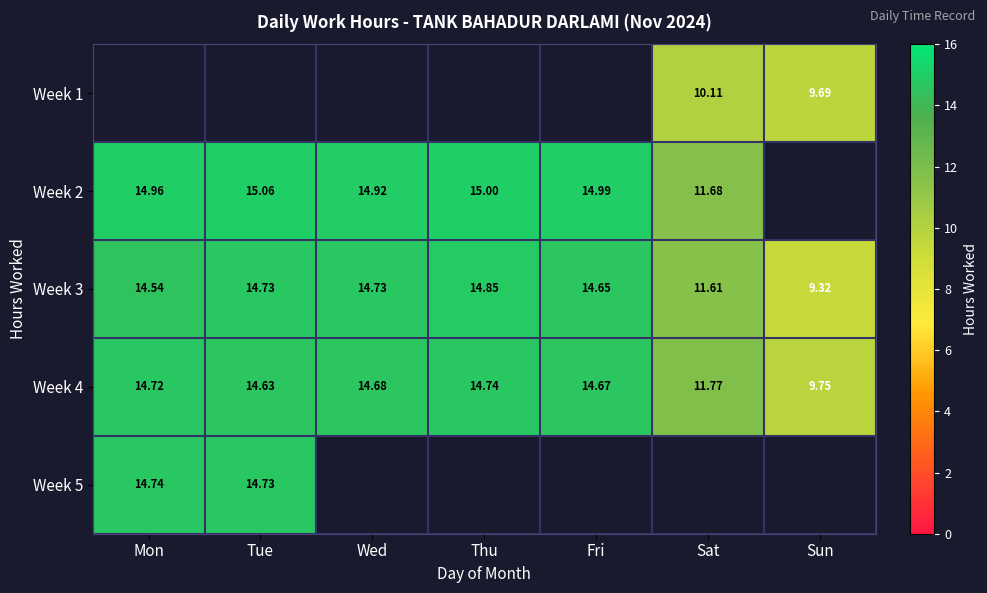

Rank the categories by Week 4 value from highest to lowest.

Thu, Mon, Wed, Fri, Tue, Sat, Sun